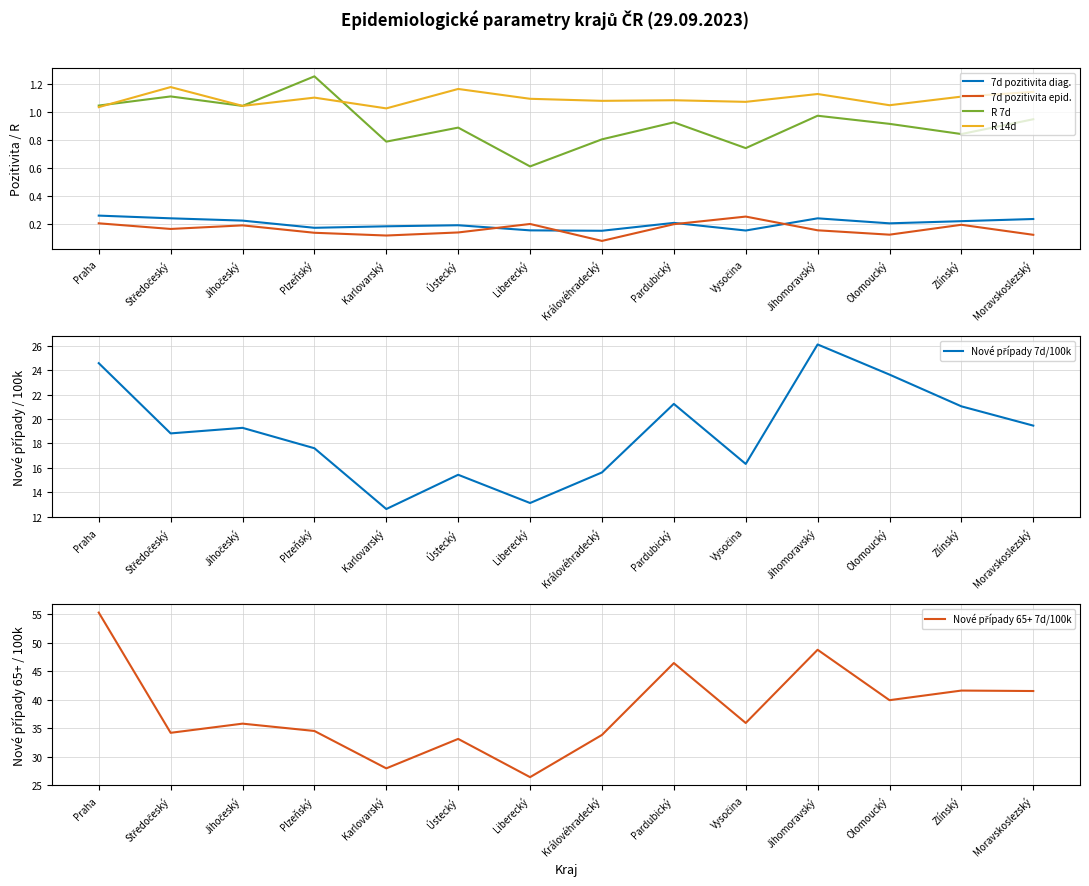

What is the difference between the maximum and minimum values in the 7d pozitivita epid. series?

0.2